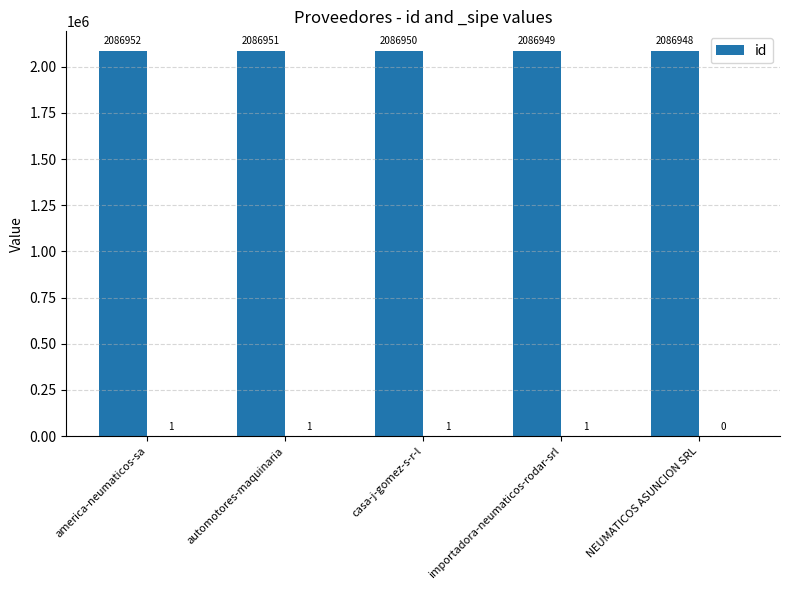

Reading right to left, transcribe all the data shown in this chart.

NEUMATICOS ASUNCION SRL=2086948	importadora-neumaticos-rodar-srl=2086949	casa-j-gomez-s-r-l=2086950	automotores-maquinaria=2086951	america-neumaticos-sa=2086952